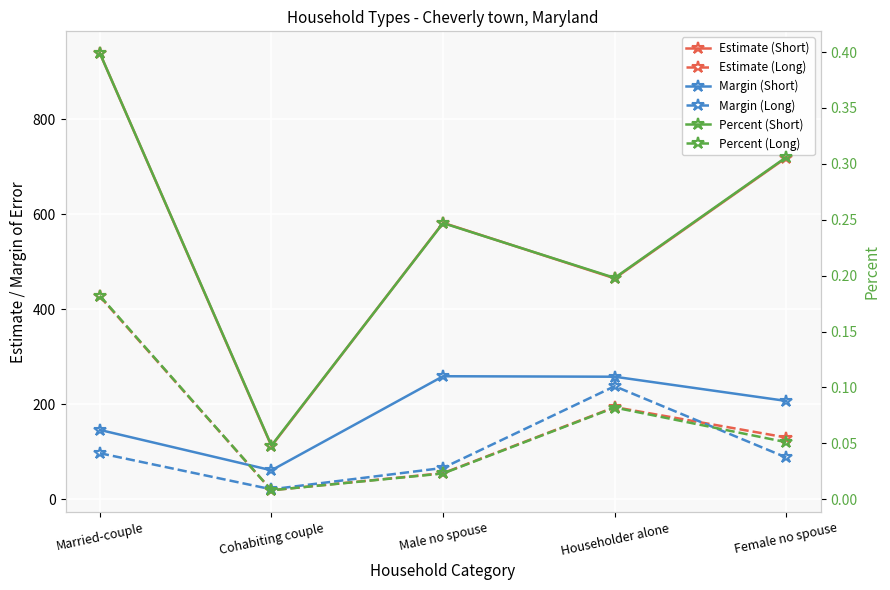

Which has a higher value, Householder alone or Cohabiting couple?

Householder alone